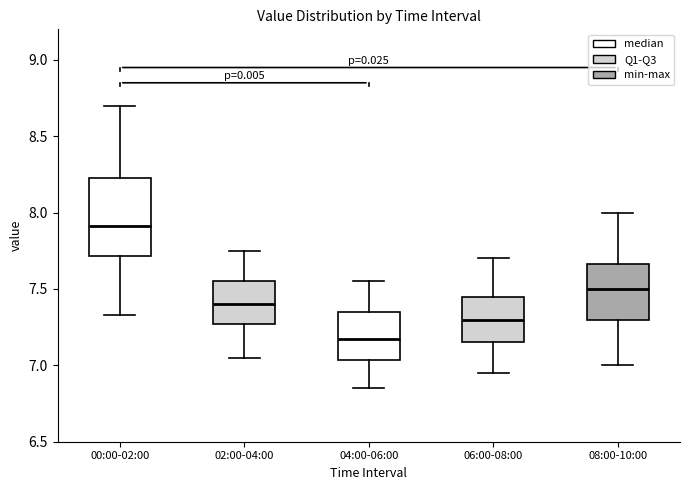

Which box is the tallest, from its lower edge to its upper edge?

00:00-02:00